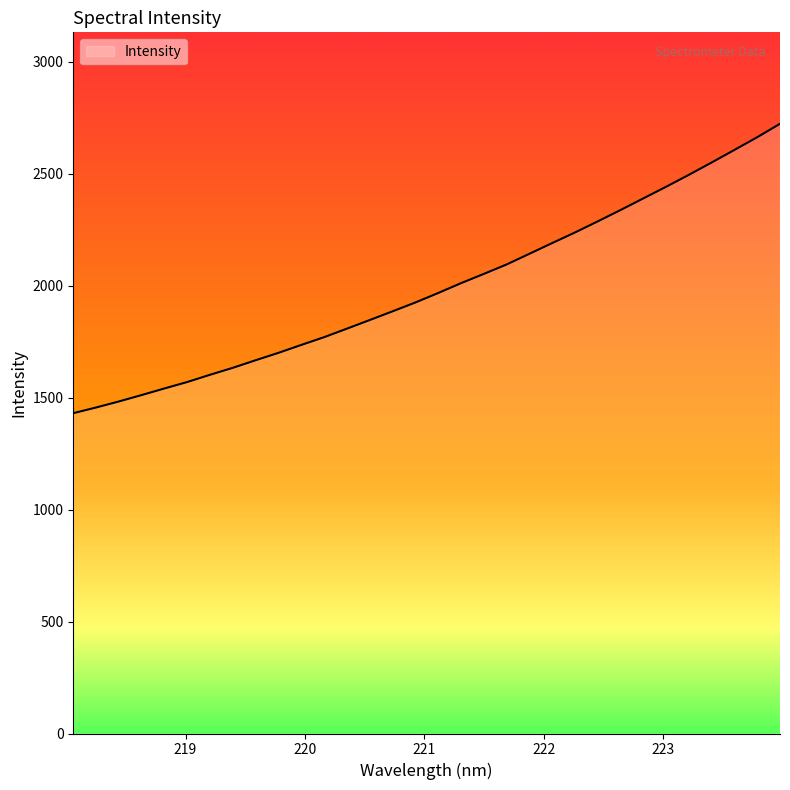

What is the difference between the maximum and minimum values?

1292.7